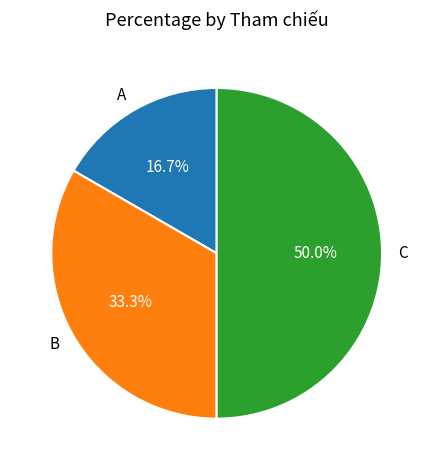

Which has a higher value, B or A?

B